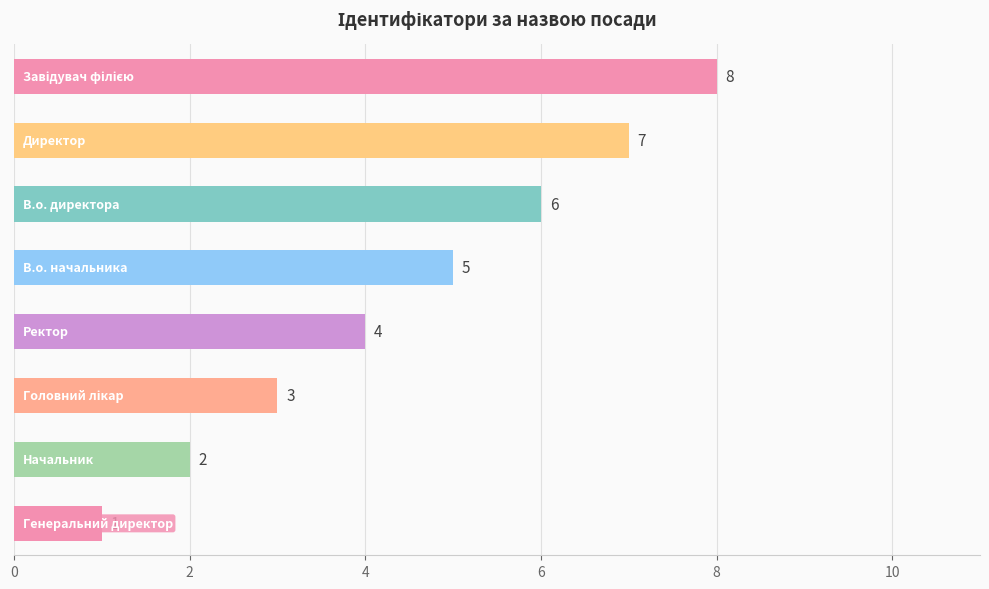

What is the greatest value displayed?

8